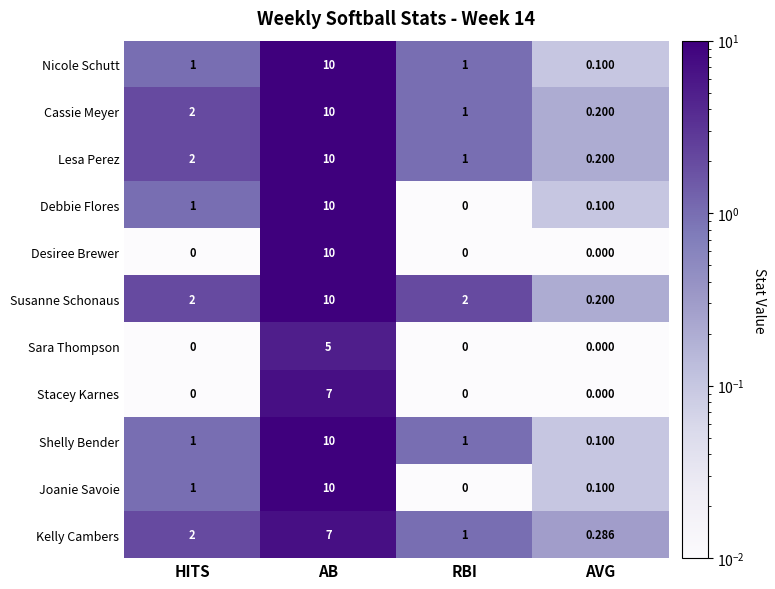

Is the value of Joanie Savoie at AVG greater than the value of Stacey Karnes at HITS?

Yes